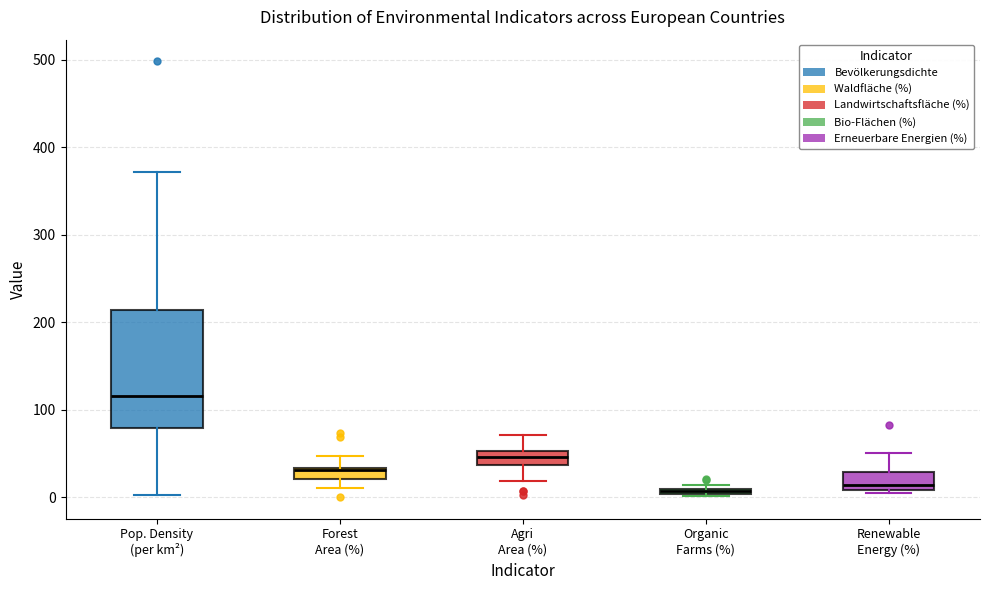

Where is the lower edge of the box for Agri Area (%) on the y-axis? The values are not printed on the chart, so give them approximately, as read against the axis.

40